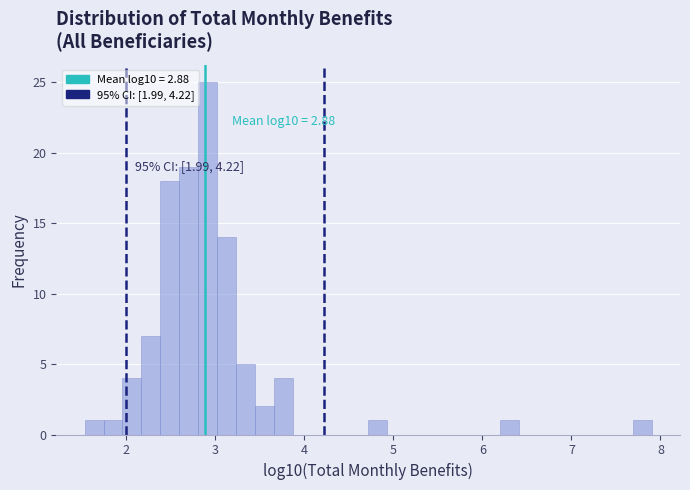

Read against the x-axis, roughly where is the centre of the tallest bar?

2.9